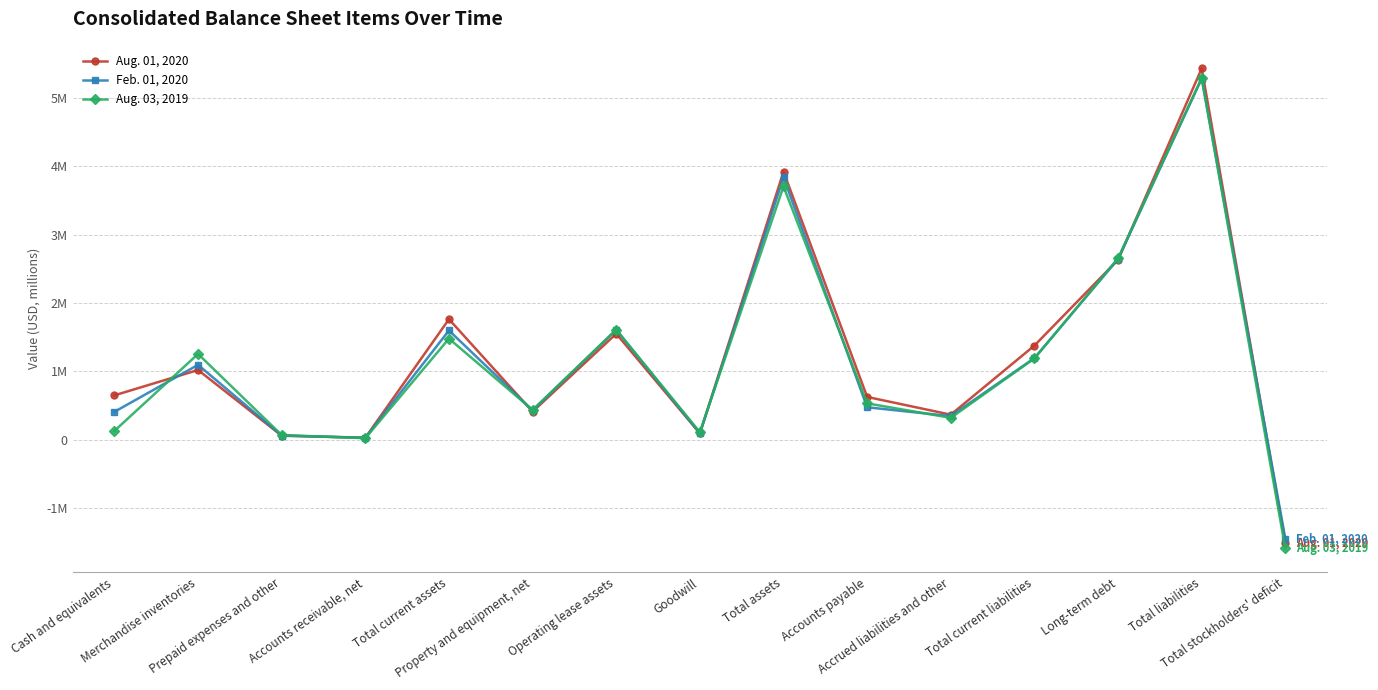

What are all the series names shown in the legend?

Aug. 01, 2020, Feb. 01, 2020, Aug. 03, 2019